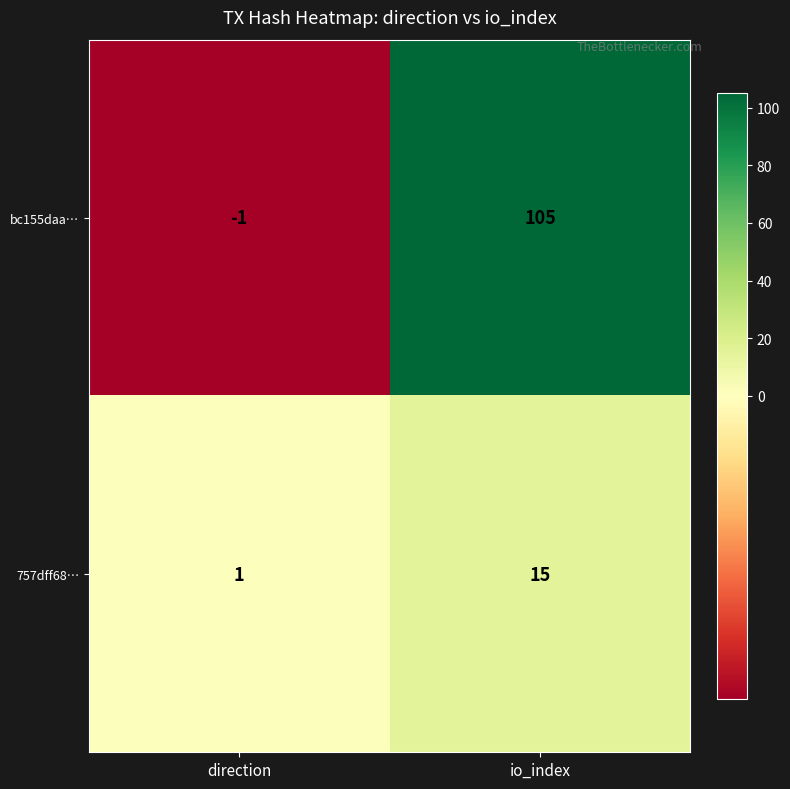

What is the difference between the bc155daa… values at direction and io_index?

106